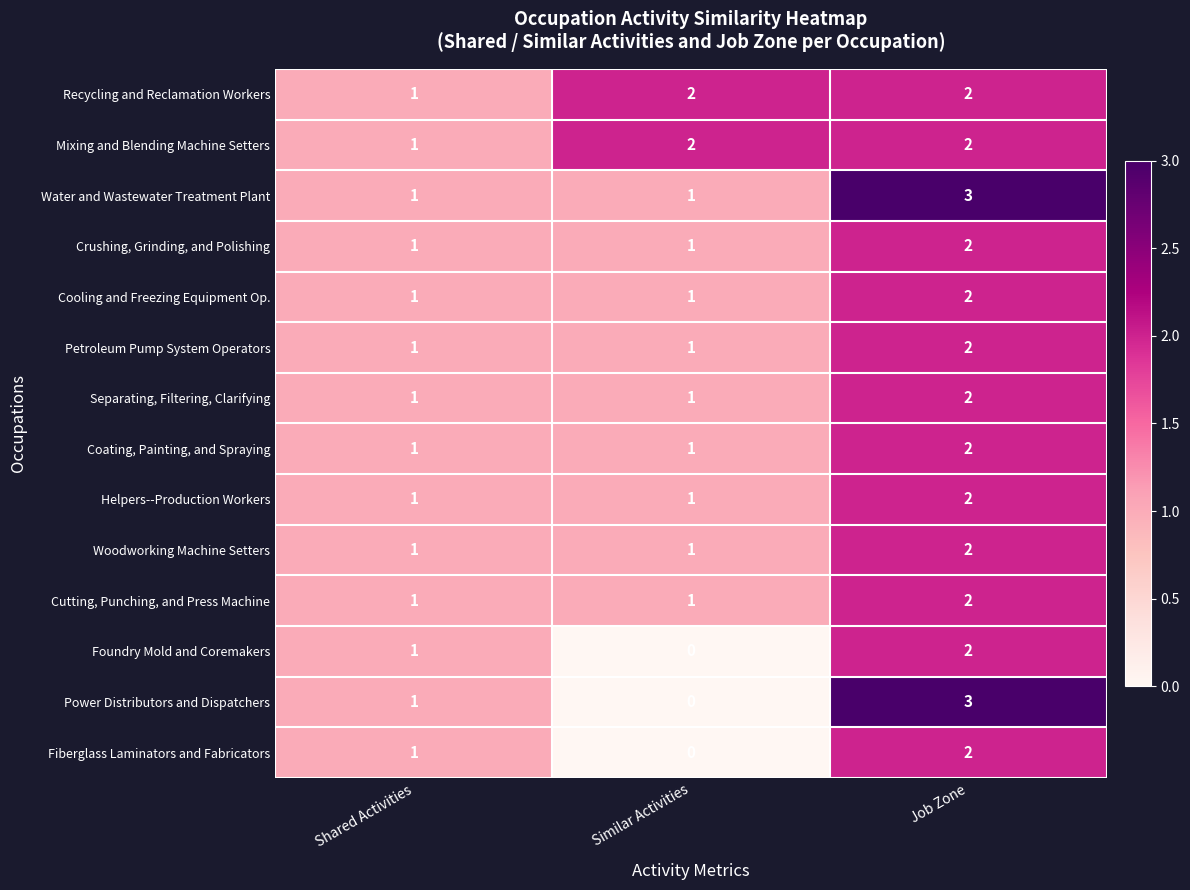

The value of Coating, Painting, and Spraying at Similar Activities is 2. True or false?

False